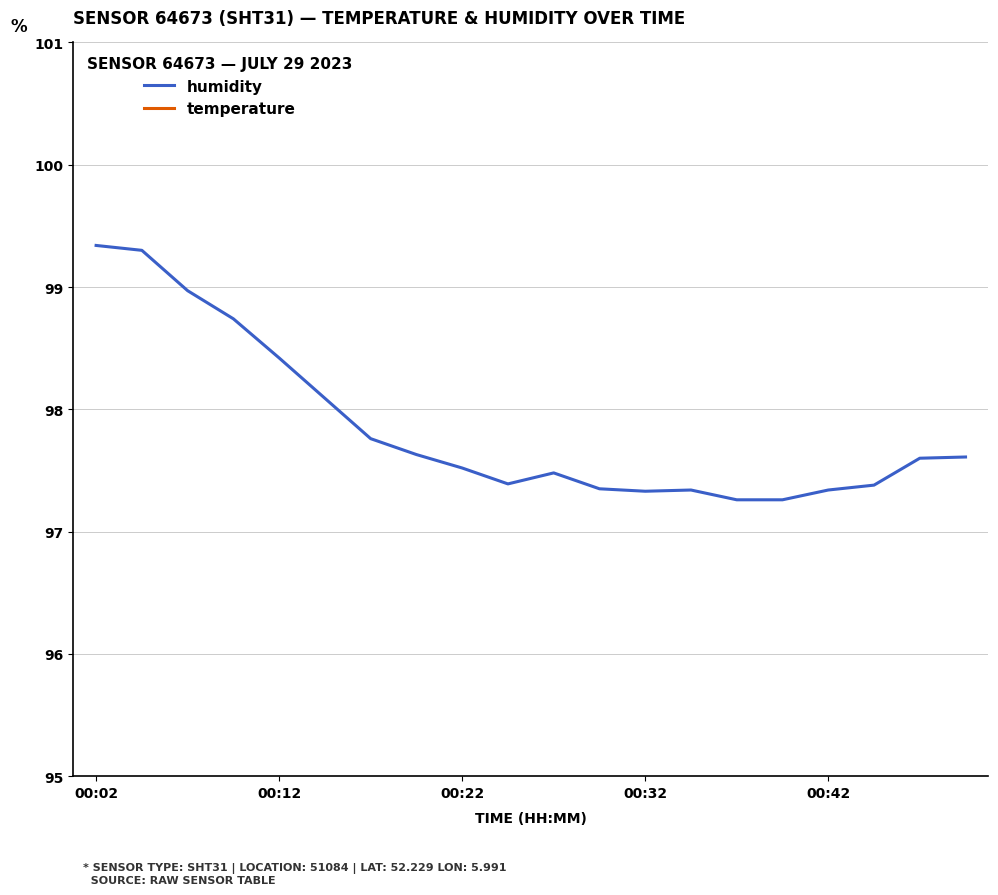

True or false: temperature and humidity cross at least once.

False